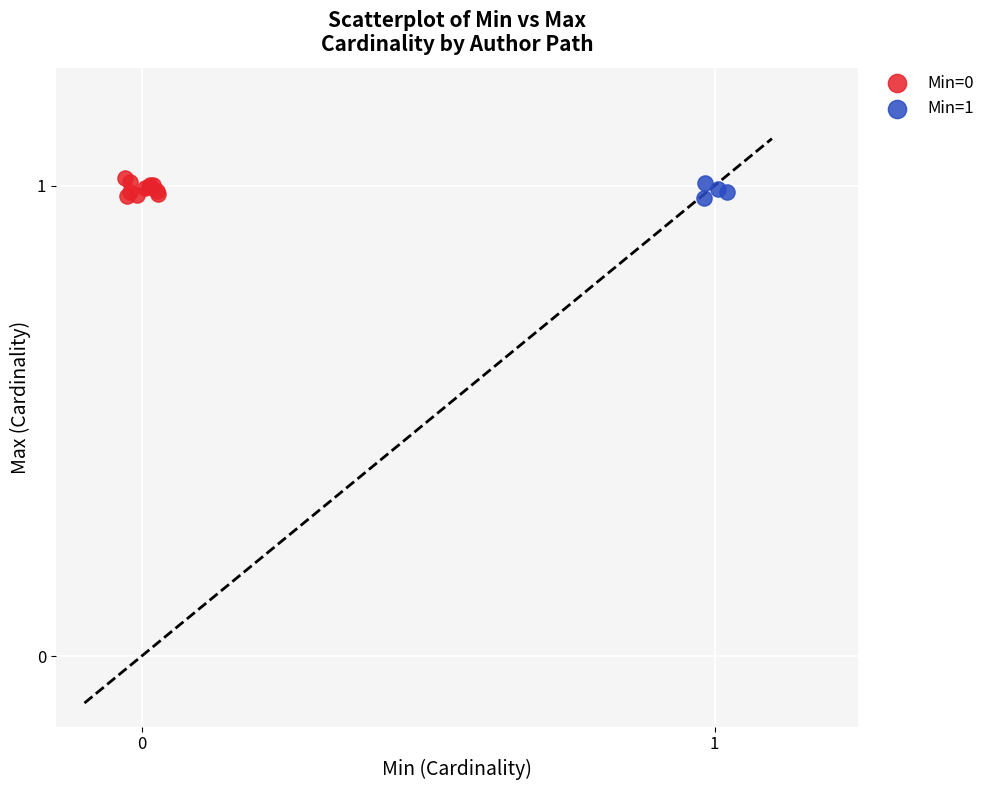

Which series has the widest spread of Y values?

Min=0